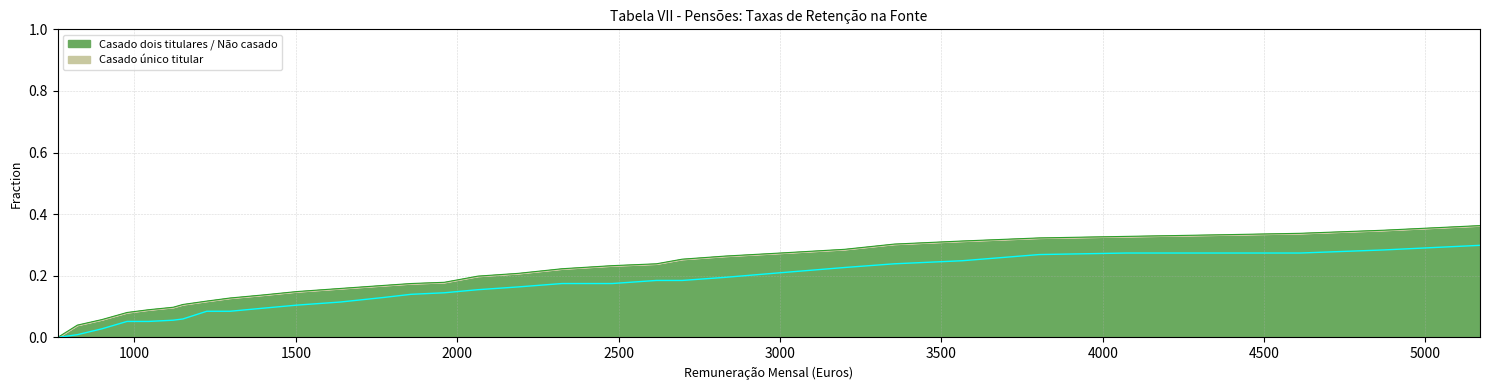

At which category is the sum across all series the highest?

5169